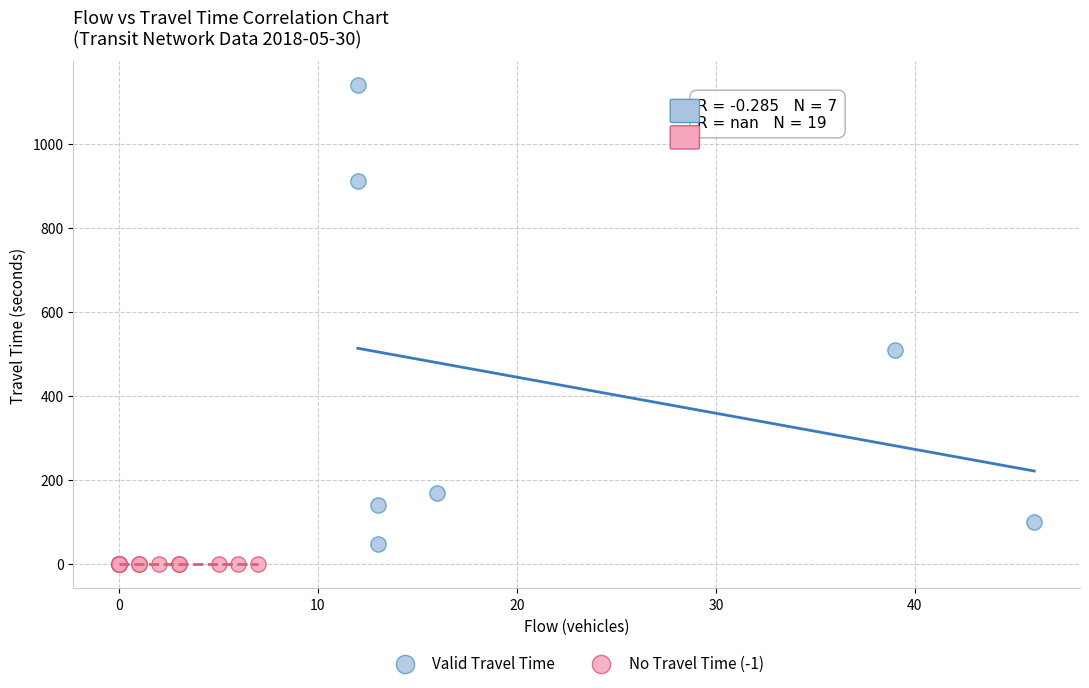

Which series contains the highest Y value?

Valid Travel Time